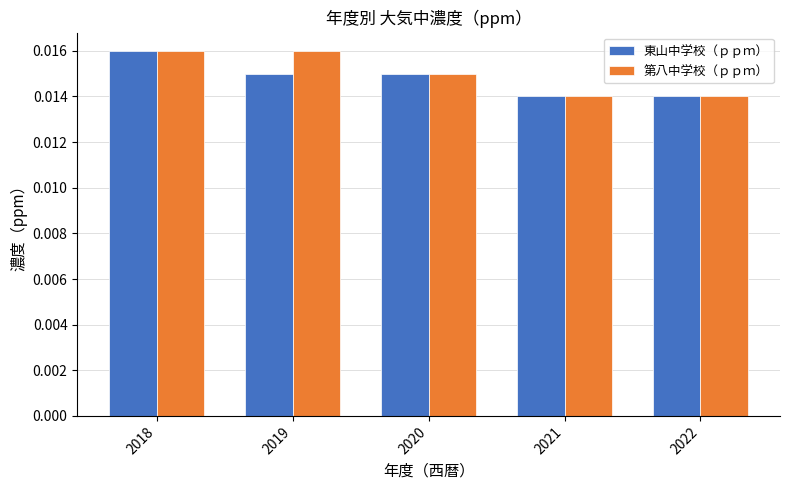

Which series has the largest total across all categories?

第八中学校（ｐｐｍ）